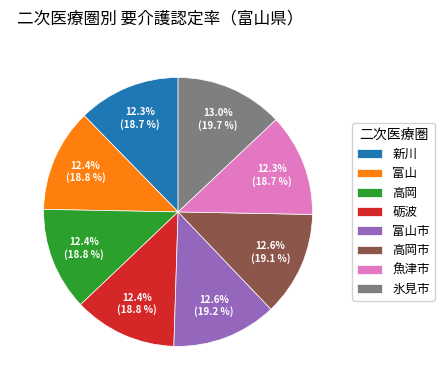

To the nearest percent, what is the difference between the largest and smallest slice percentages?

1%